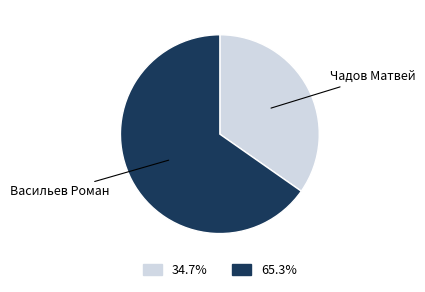

Is there a majority slice in this chart?

Yes